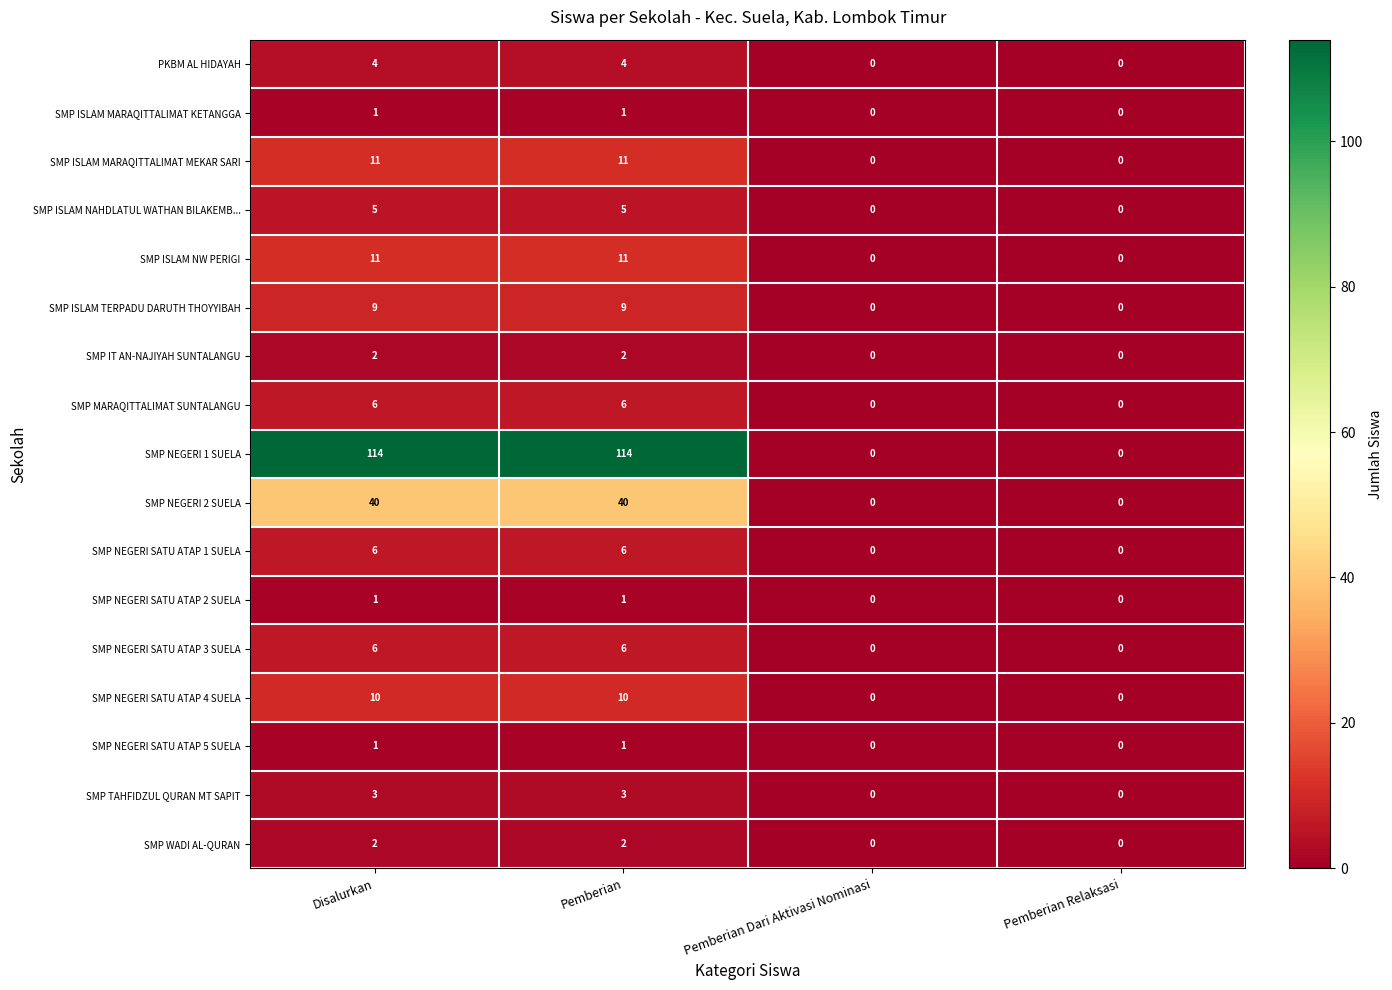

What is the sum of the SMP WADI AL-QURAN values at Disalurkan and Pemberian?

4